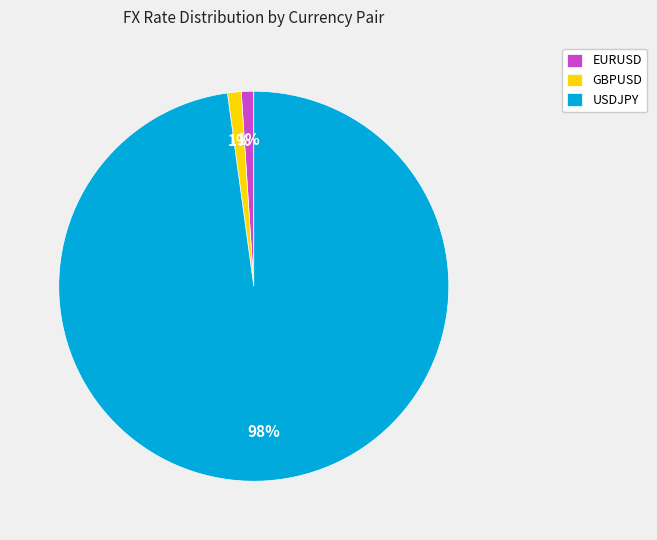

To the nearest percent, what is the difference between the largest and smallest slice percentages?

97%